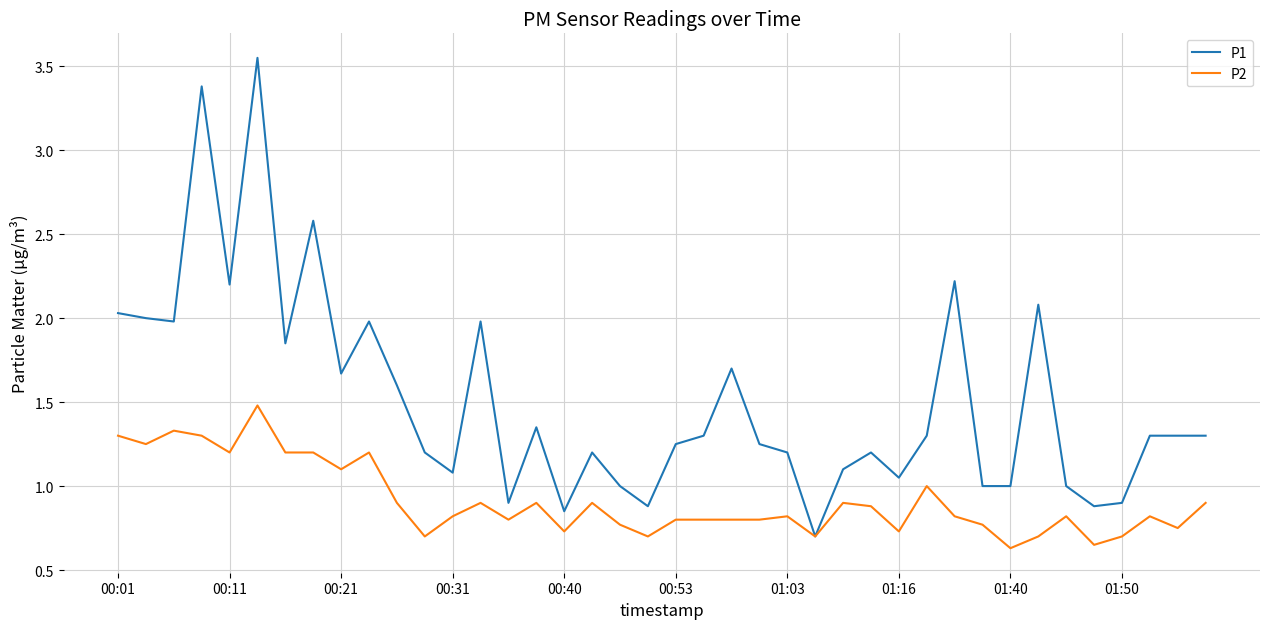

What is the smallest value displayed?

0.6